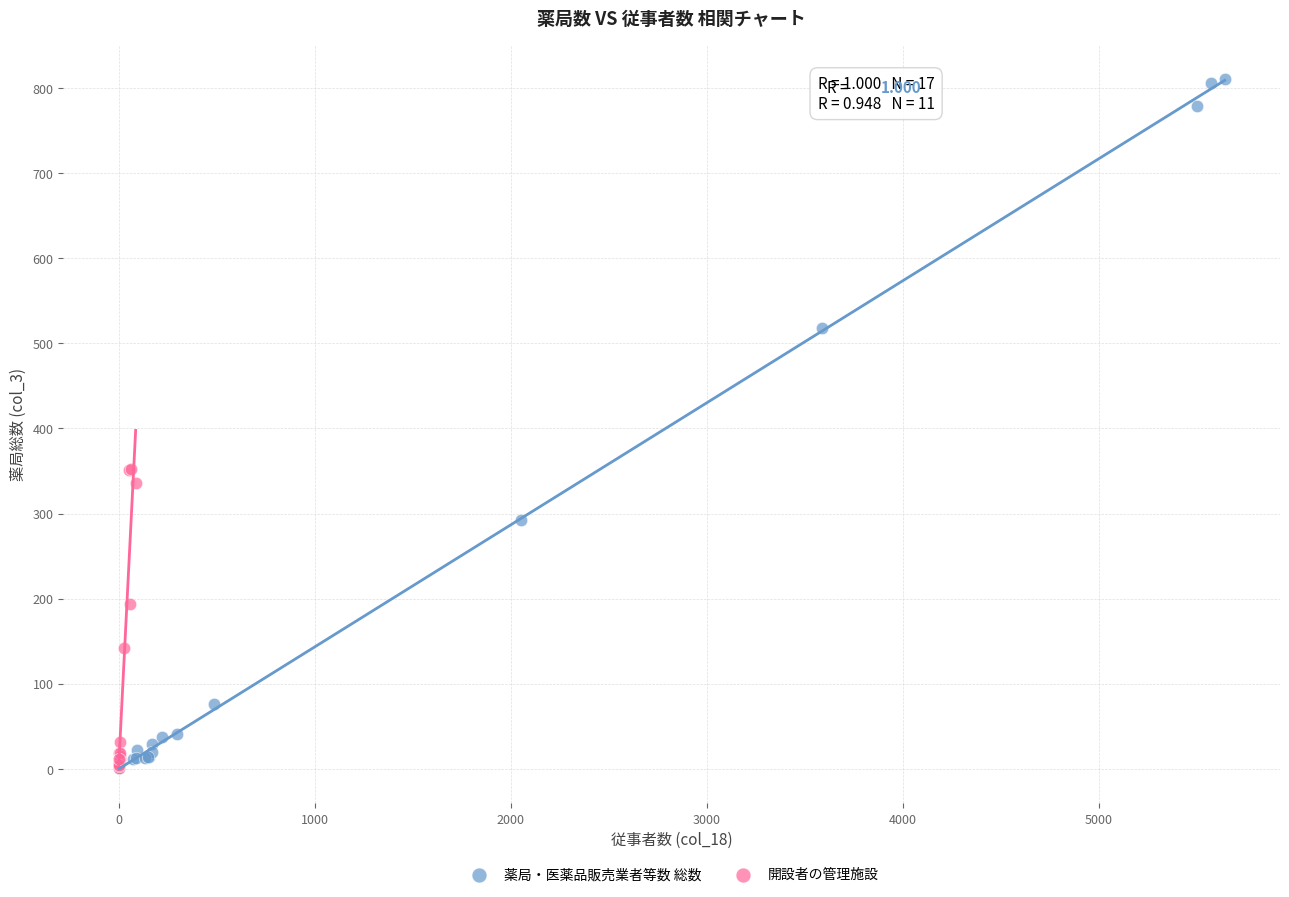

What are all the series names shown in the legend?

薬局・医薬品販売業者等数 総数, 開設者の管理施設